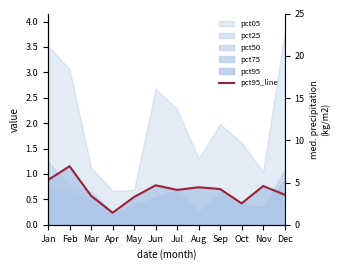

Reading left to right, extract all data points from this chart.

Jan=0.9	Feb=1.2	Mar=0.6	Apr=0.2	May=0.5	Jun=0.8	Jul=0.7	Aug=0.7	Sep=0.7	Oct=0.4	Nov=0.8	Dec=0.6